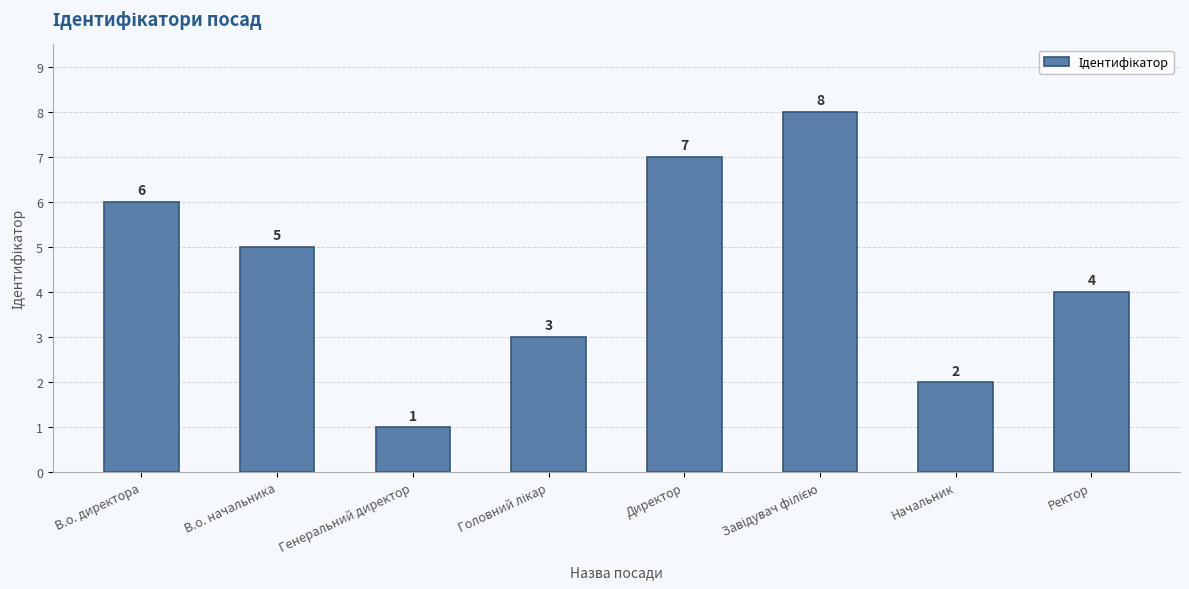

Approximately how many times larger is the value at В.о. директора compared to Ректор?

1.5